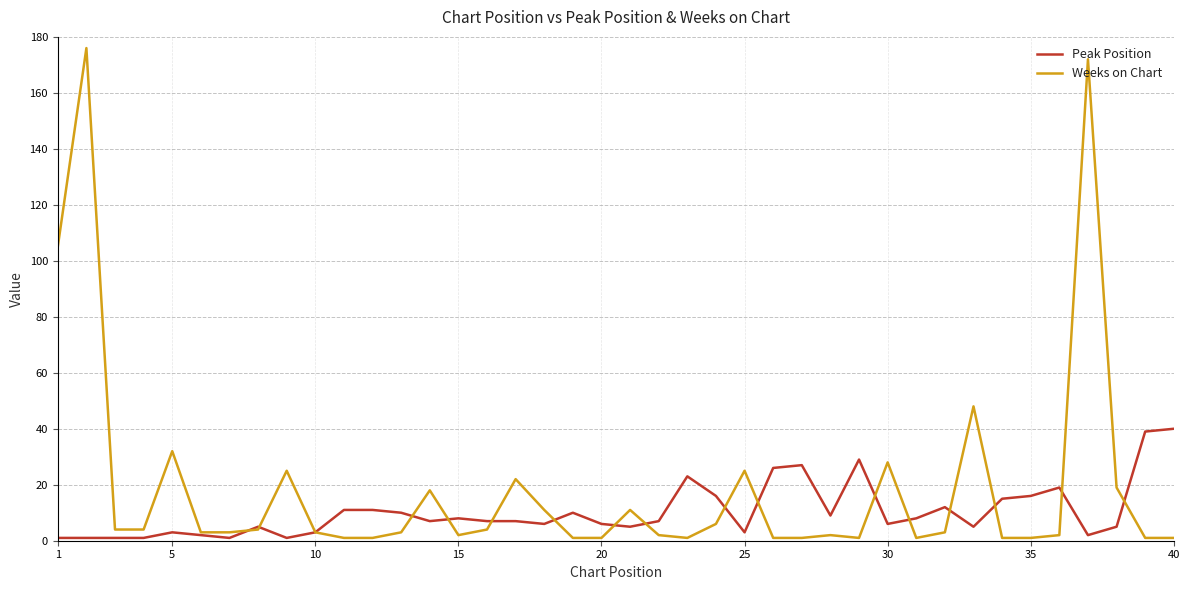

List the series in order of their peak value, highest first.

Weeks on Chart, Peak Position